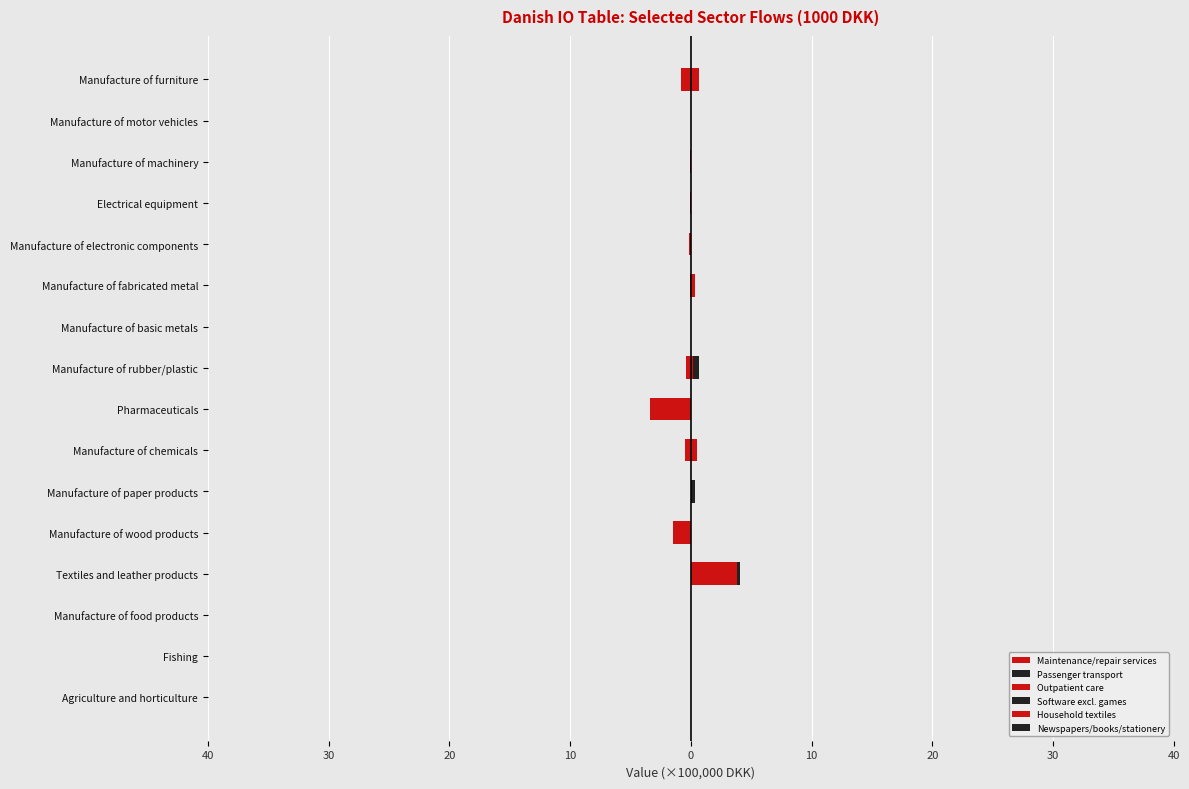

What is the average value of the Household textiles series?

0.3